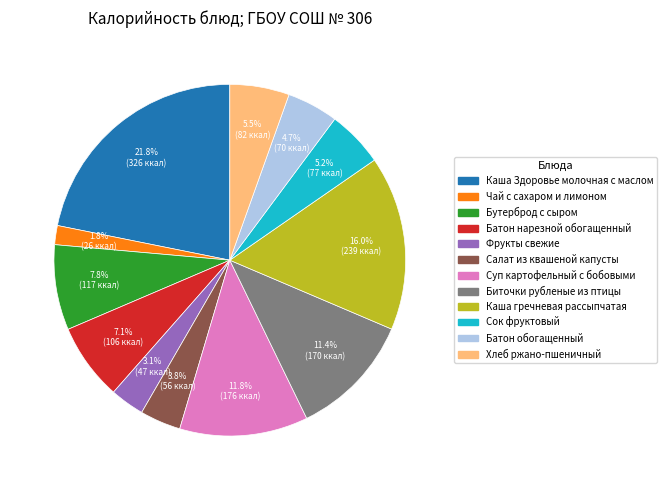

Count the number of slices in the pie.

12